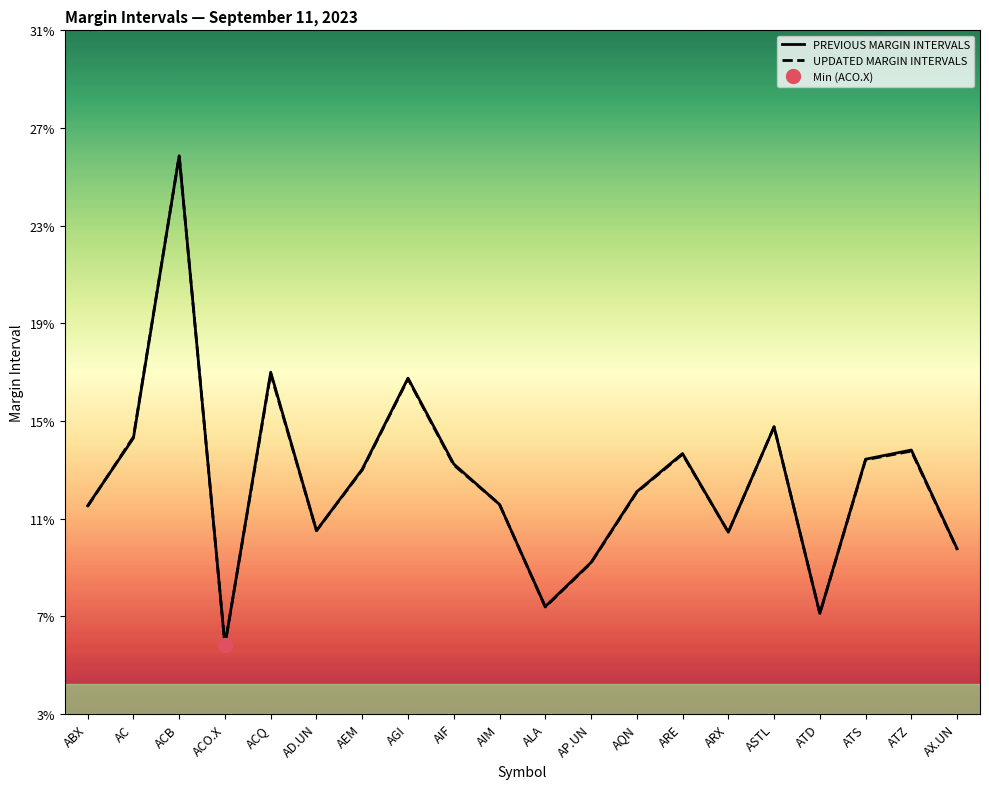

Rank the categories by PREVIOUS MARGIN INTERVALS value from lowest to highest.

ACO.X, ATD, ALA, AP.UN, AX.UN, ARX, AD.UN, ABX, AIM, AQN, AEM, AIF, ATS, ARE, ATZ, AC, ASTL, AGI, ACQ, ACB